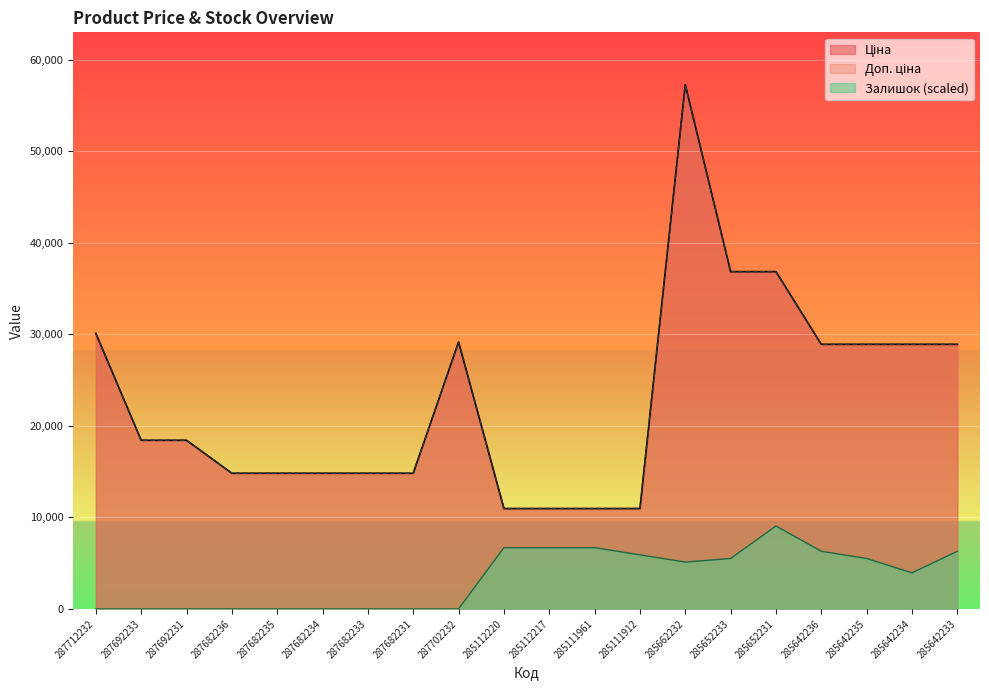

What is the difference between the maximum and minimum values in the Ціна series?

46293.6